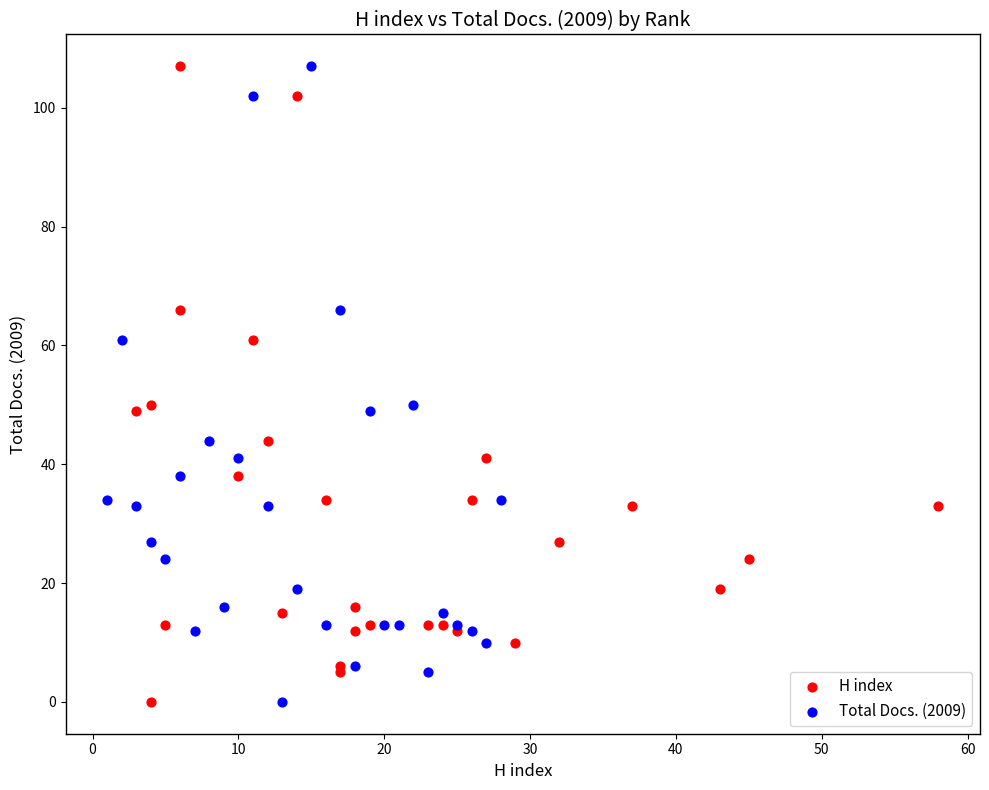

What are all the series names shown in the legend?

H index, Total Docs. (2009)